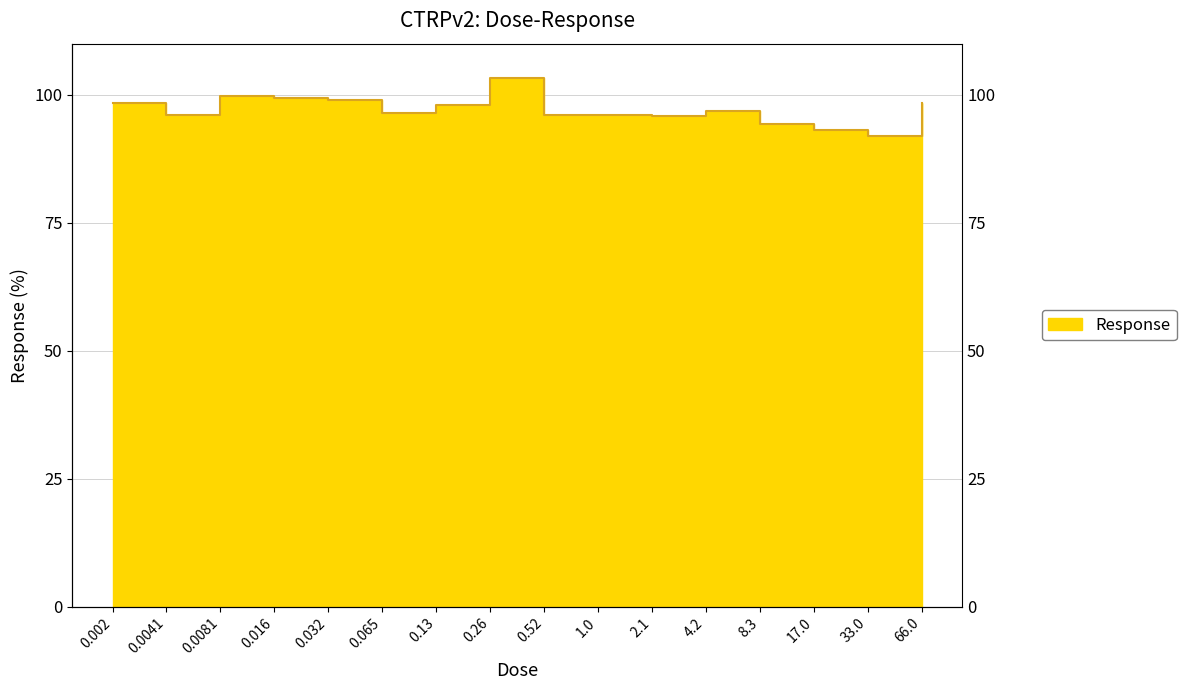

What position from the left is 1.0?

10